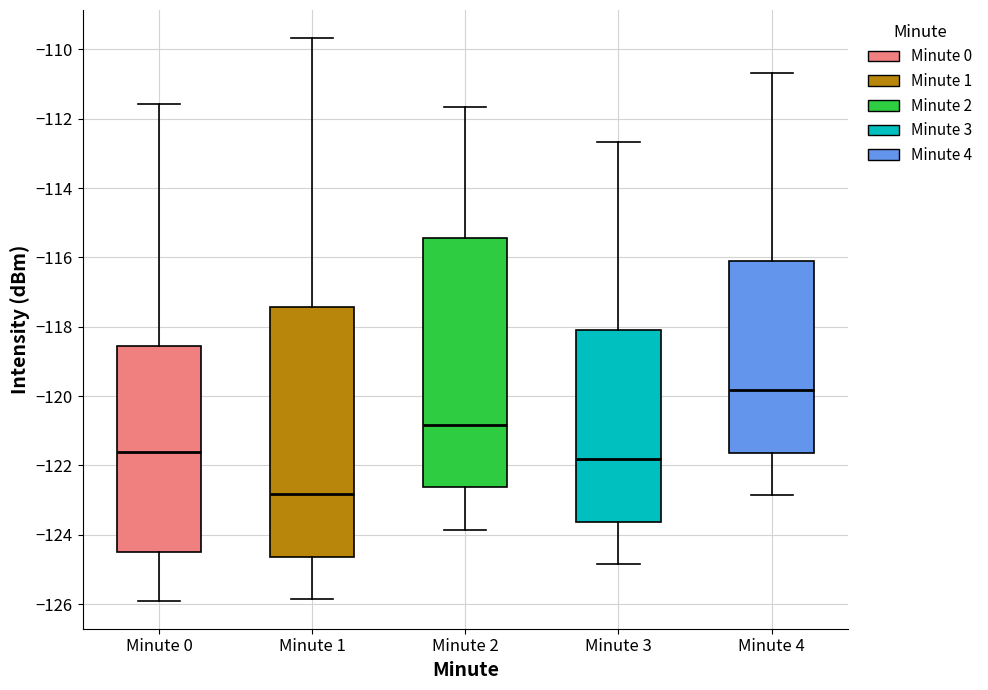

Where does the upper whisker of the box for Minute 1 end on the y-axis? The values are not printed on the chart, so give them approximately, as read against the axis.

-109.6